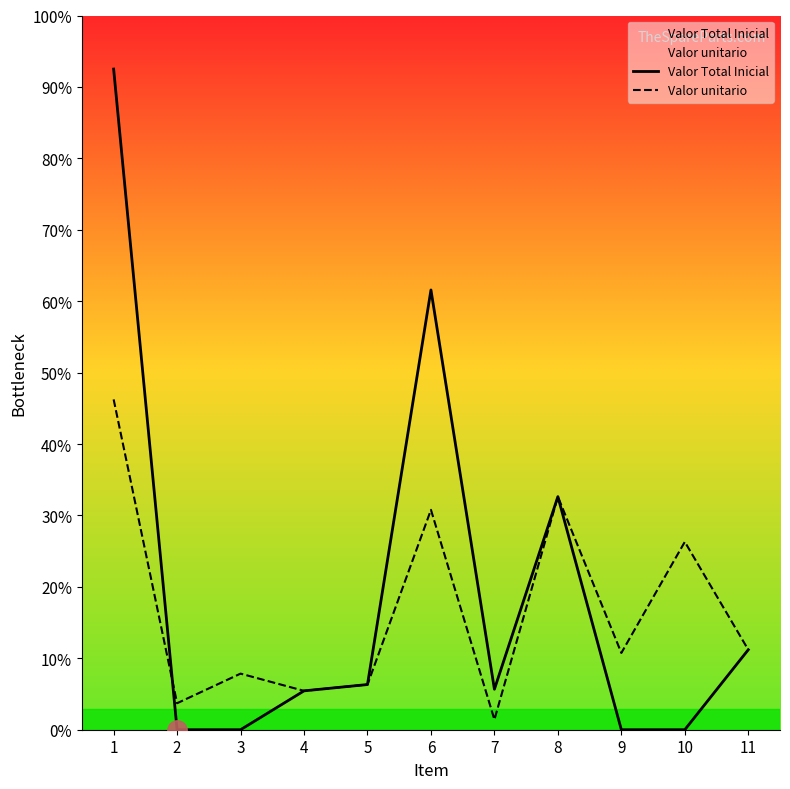

Rank the series at 7 from lowest to highest value.

Valor unitario, Valor Total Inicial